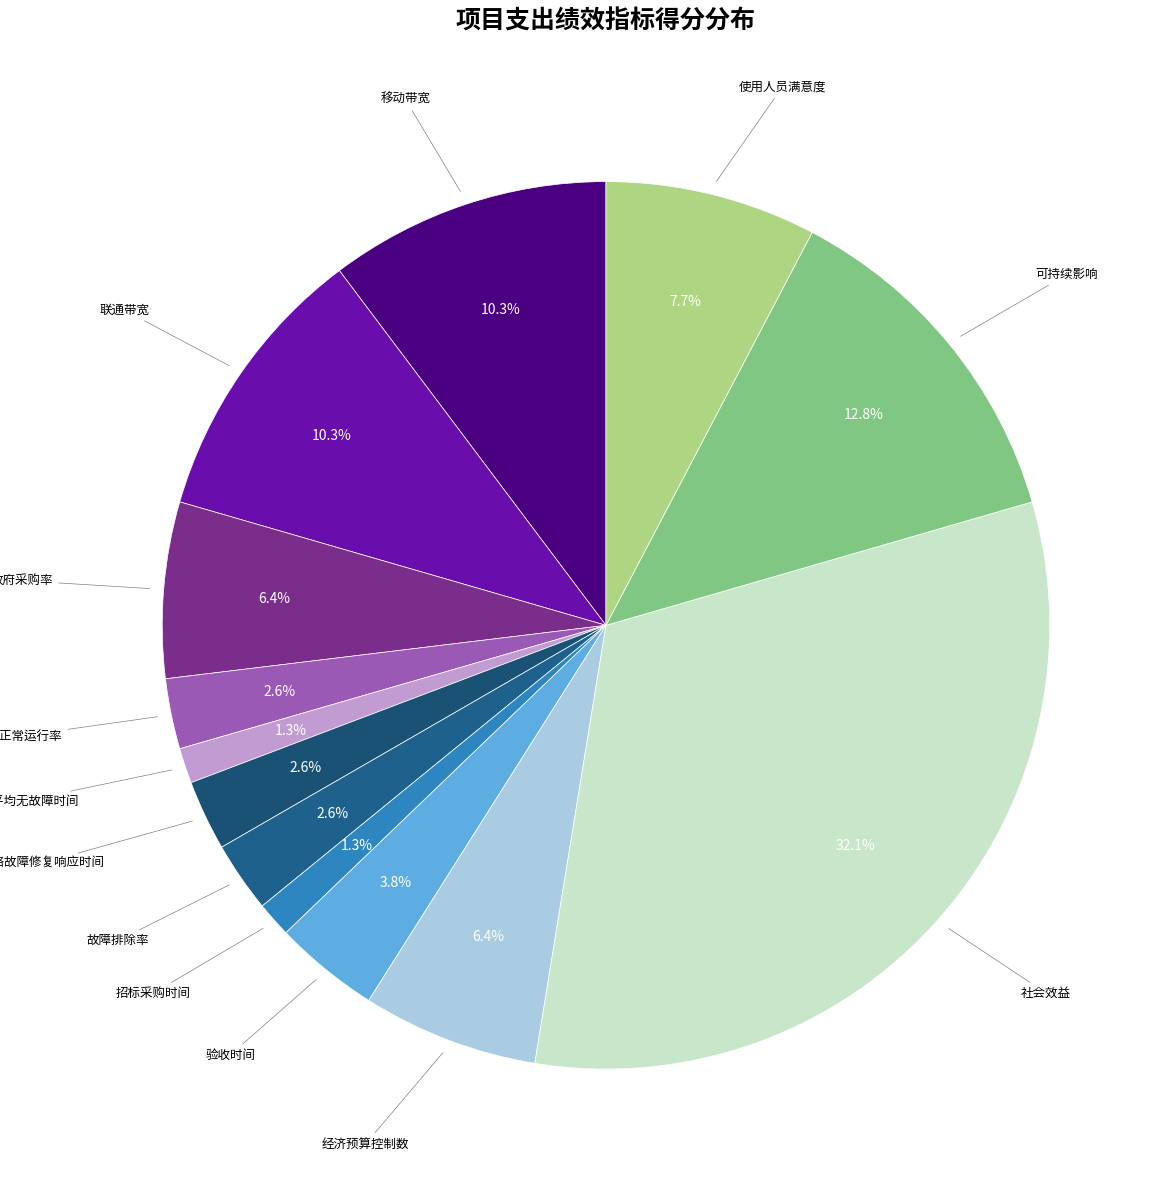

Which slice is the largest?

社会效益